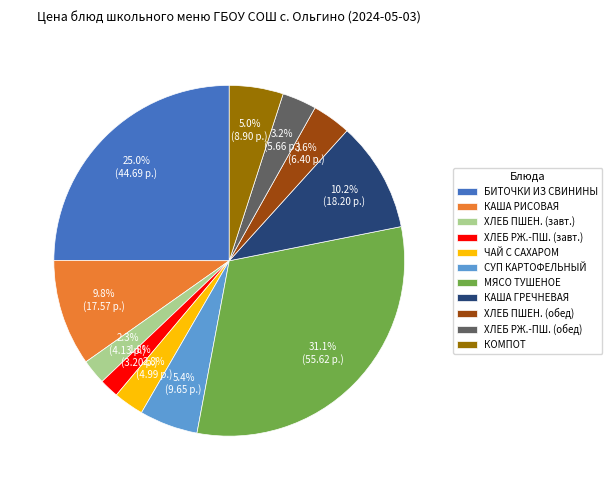

Between СУП КАРТОФЕЛЬНЫЙ and ХЛЕБ РЖ.-ПШ. (обед), which is larger?

СУП КАРТОФЕЛЬНЫЙ